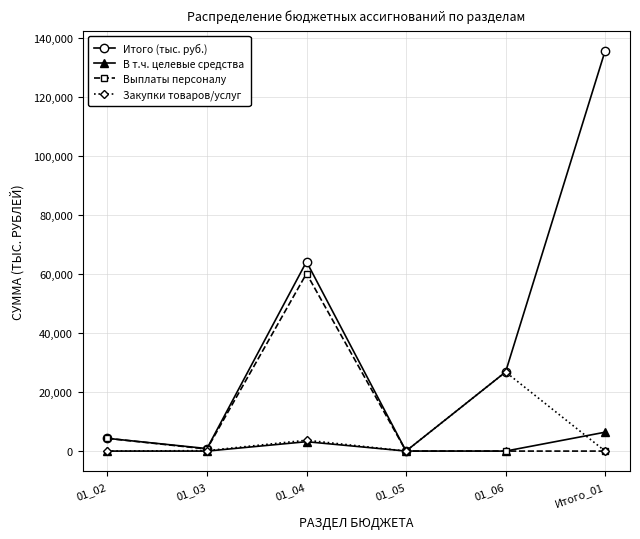

What is the label of the 6th point from the left?

Итого_01